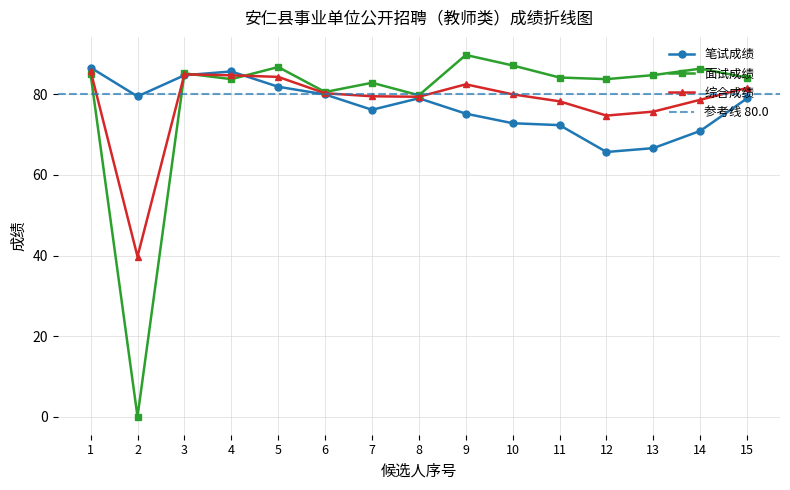

What is the spread (max minus min) of values at 4?

1.9